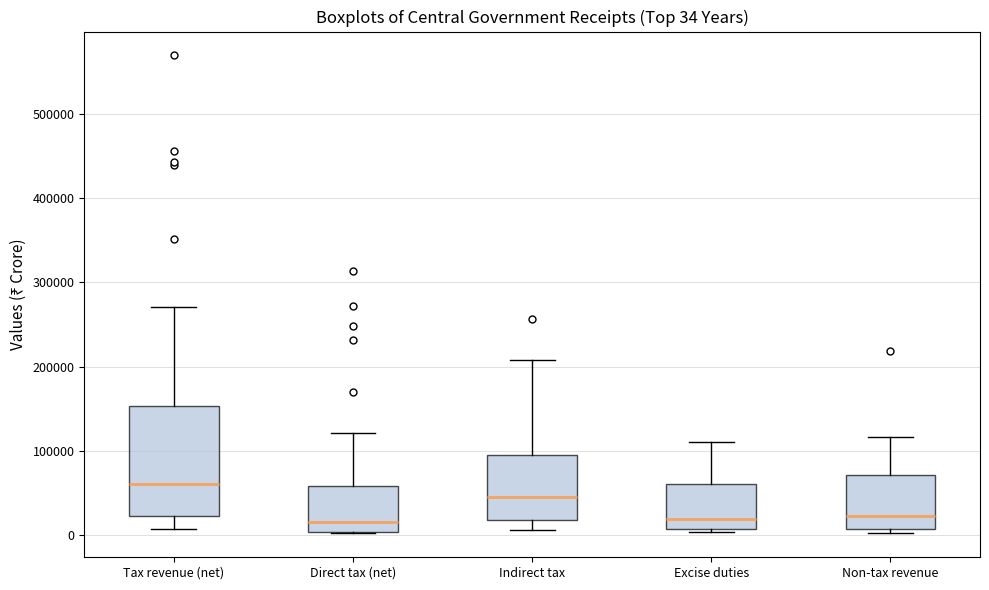

Which box is the tallest, from its lower edge to its upper edge?

Tax revenue (net)